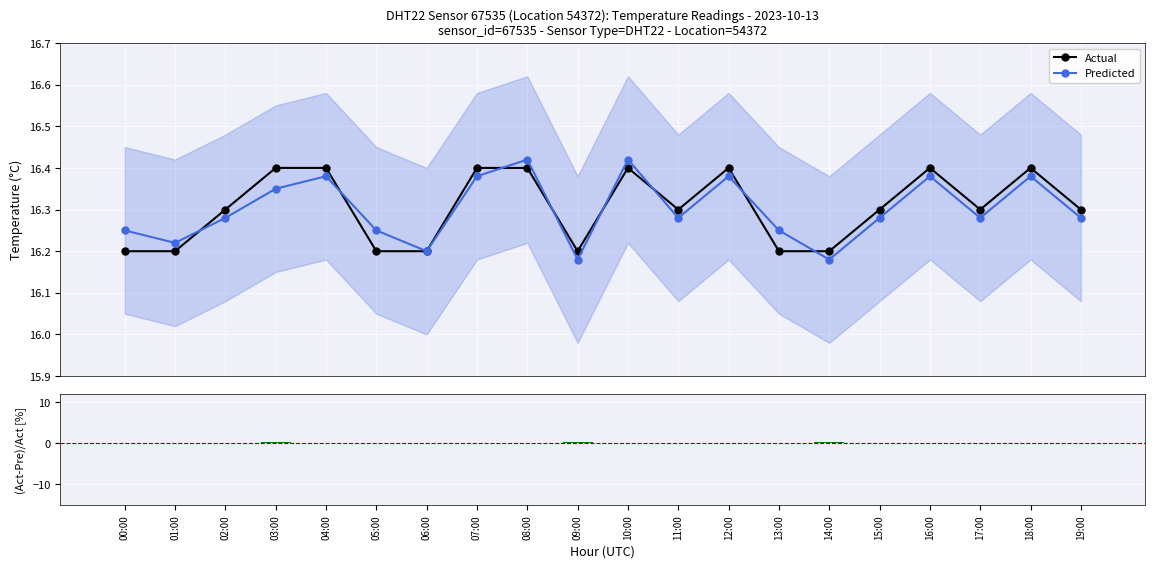

The value of Predicted at 06:00 is 27.9. True or false?

False